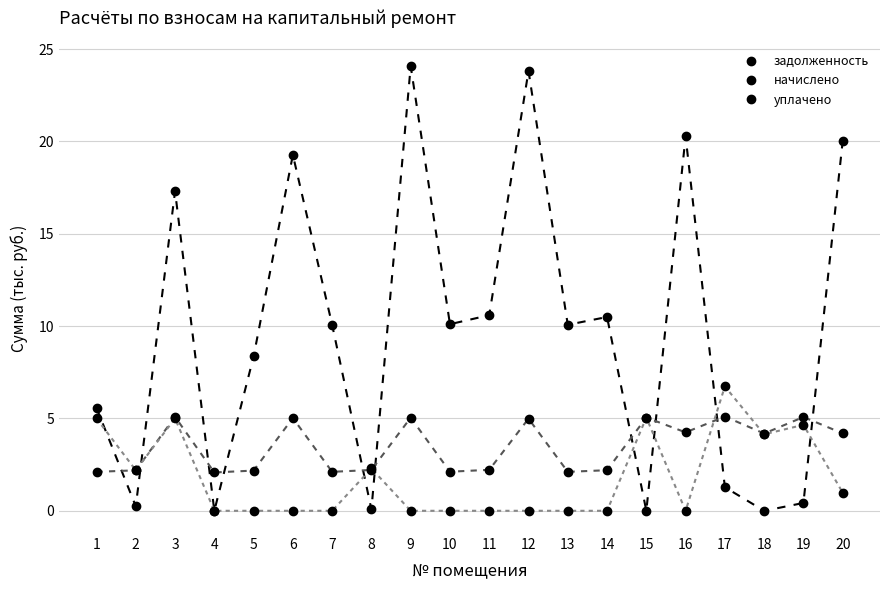

Is this an area chart (filled region under the line)?

No